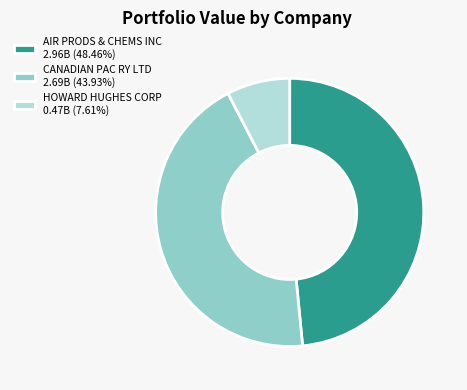

How many segments does this pie chart have?

3